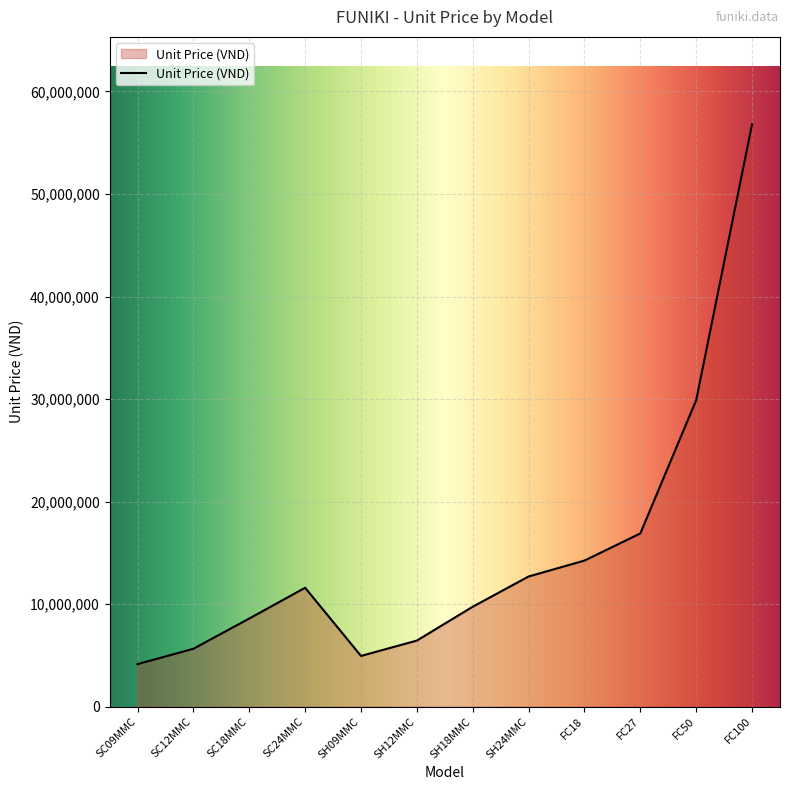

List the labels in order of value, largest first.

FC100, FC50, FC27, FC18, SH24MMC, SC24MMC, SH18MMC, SC18MMC, SH12MMC, SC12MMC, SH09MMC, SC09MMC